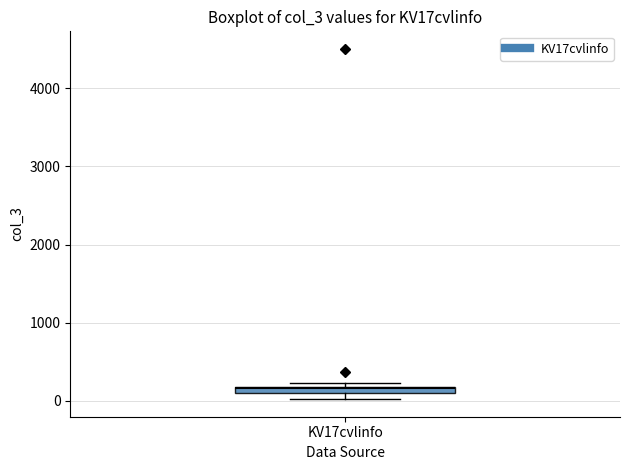

Where is the upper edge of the box for KV17cvlinfo on the y-axis? The values are not printed on the chart, so give them approximately, as read against the axis.

200